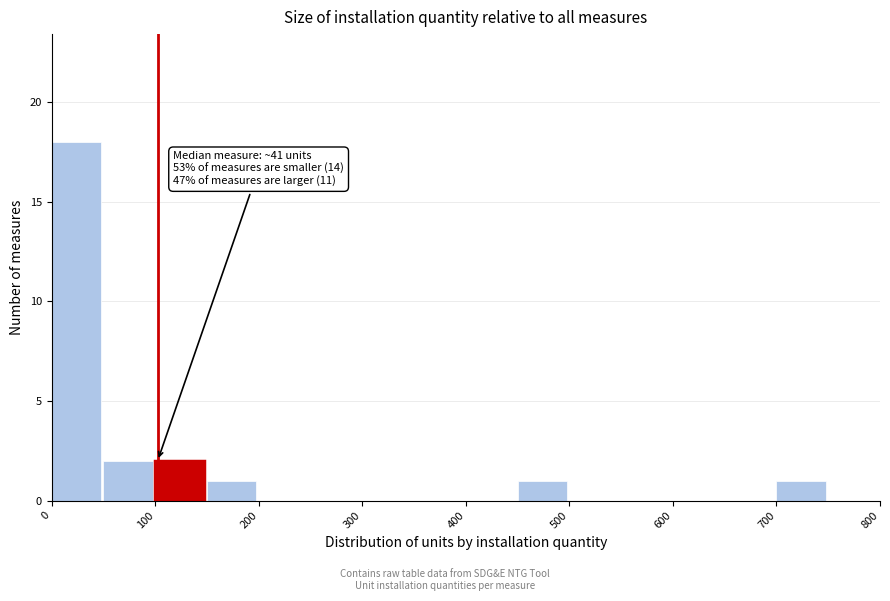

Over which range of the x-axis is the bar tallest?

0 to 50